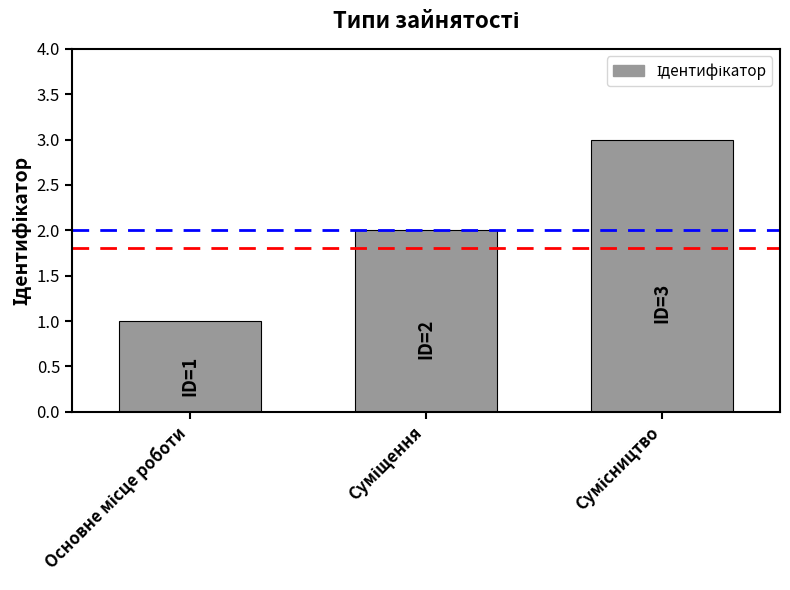

Reading right to left, what are all the values shown in this chart?

3	2	1